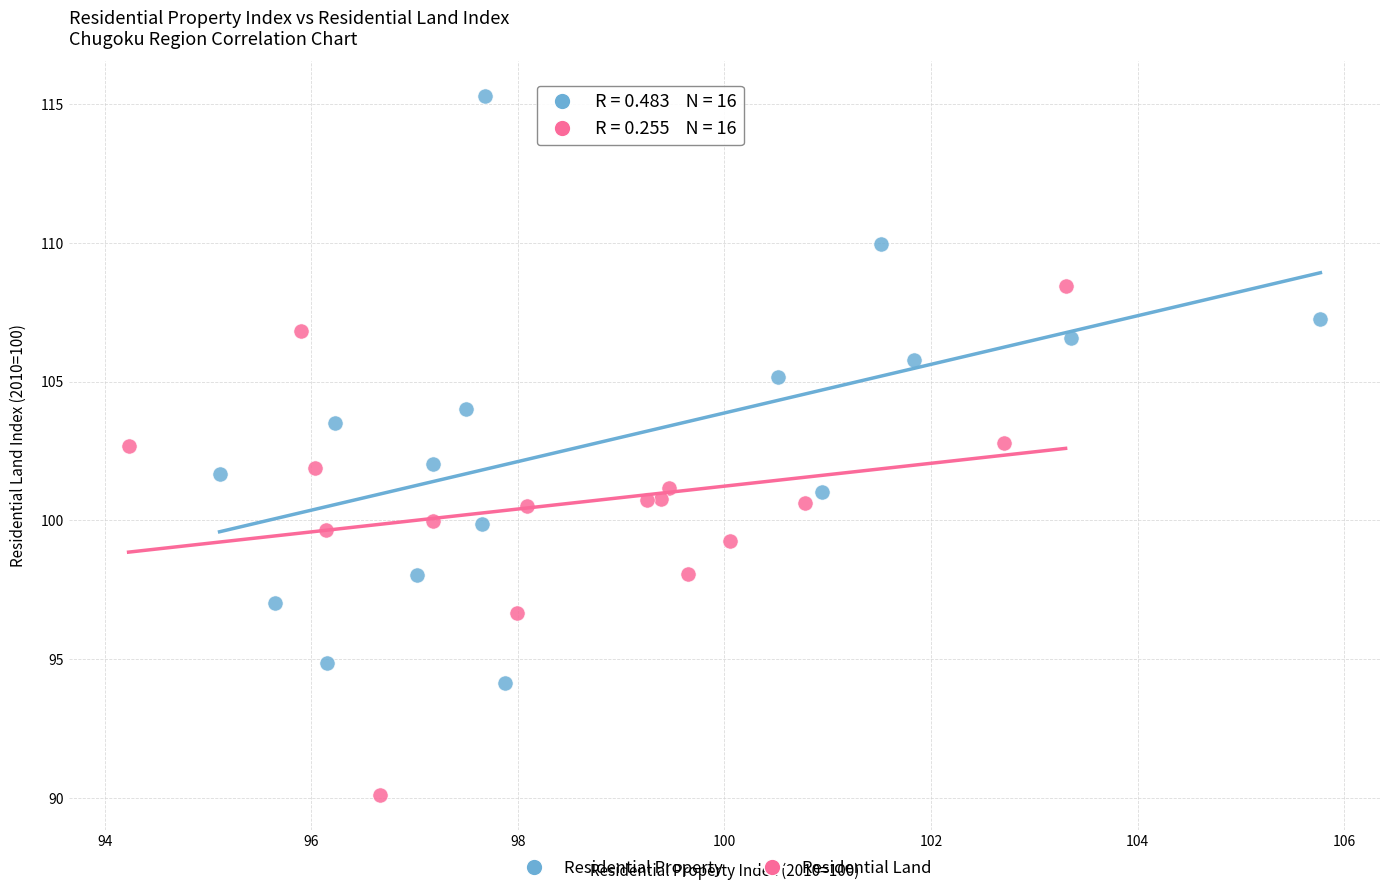

Which series contains the lowest Y value?

Residential Land